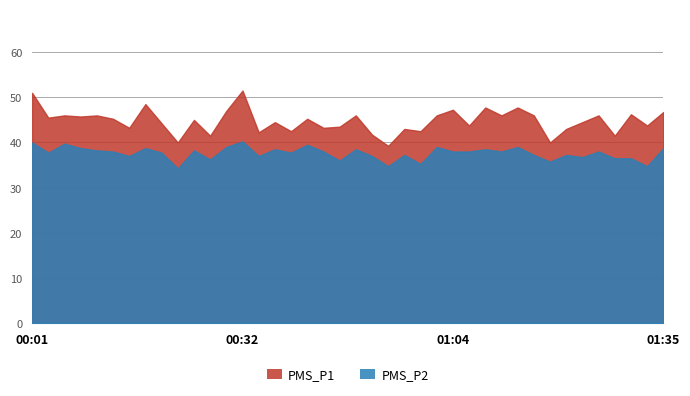

True or false: PMS_P2 and PMS_P1 intersect in this chart.

False